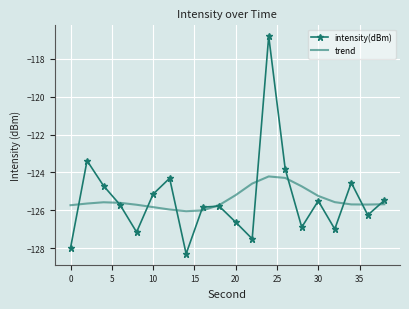

What is the sum of all intensity(dBm) values?

-2508.7